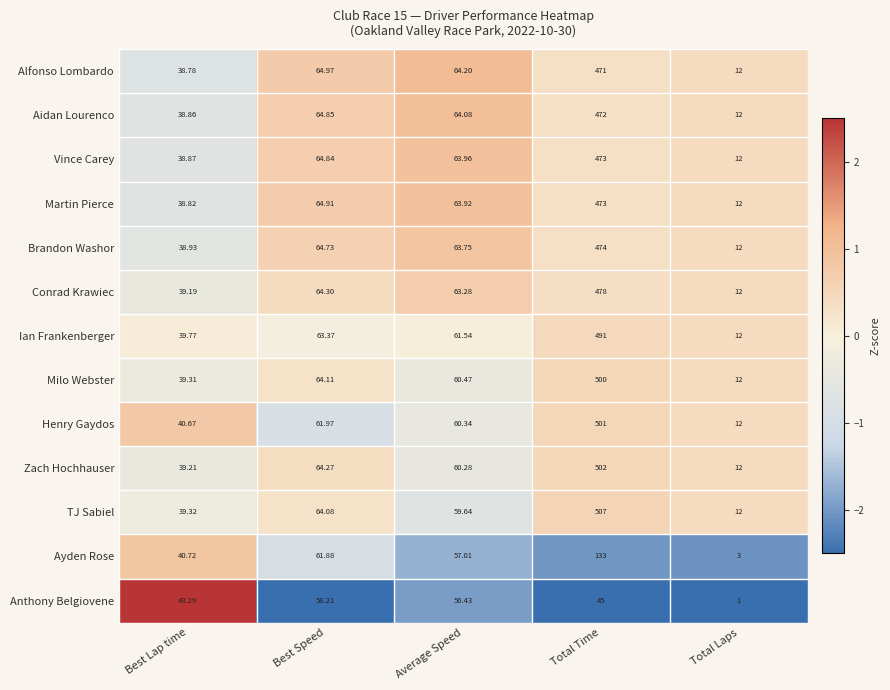

Where does the Martin Pierce series first go above 63?

Best Speed